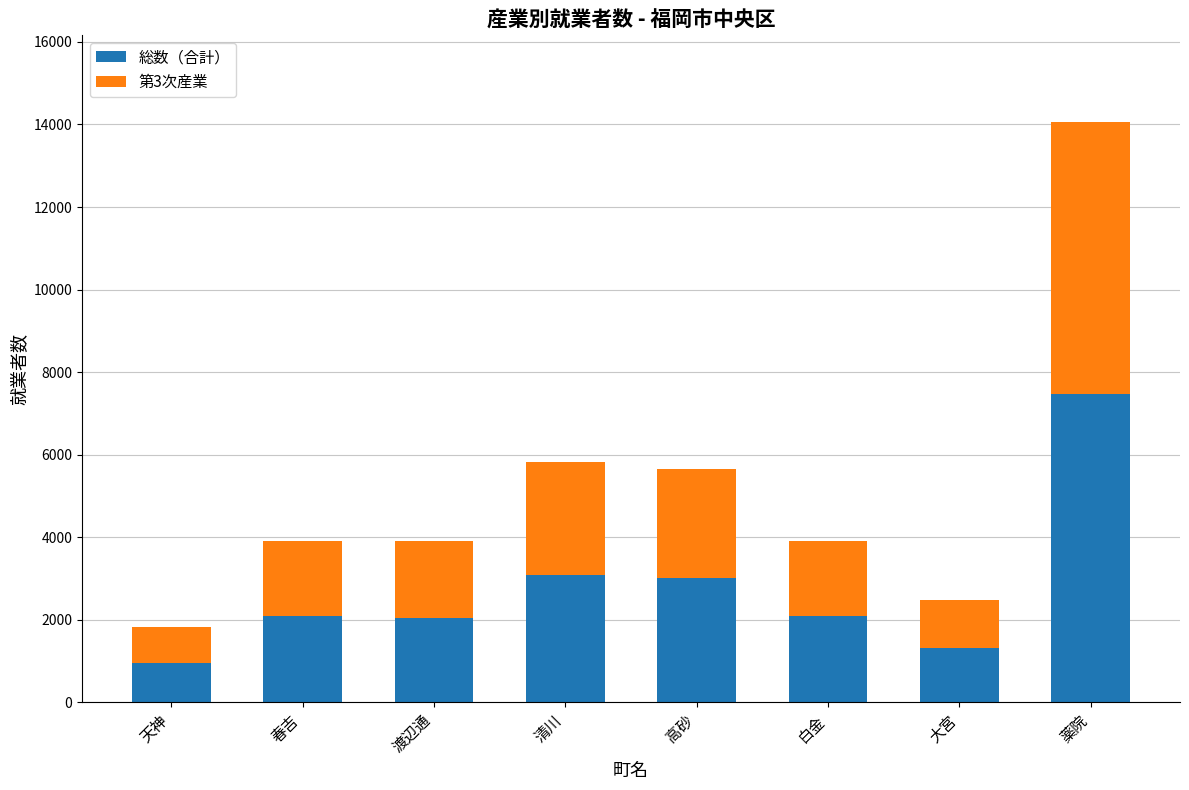

How many data points in 総数（合計） are less than 2096?

4